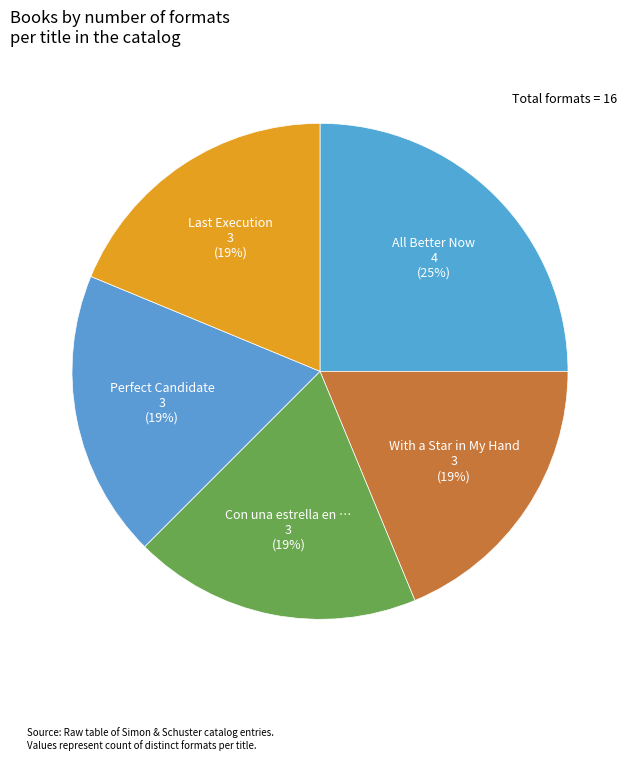

Is there a majority slice in this chart?

No